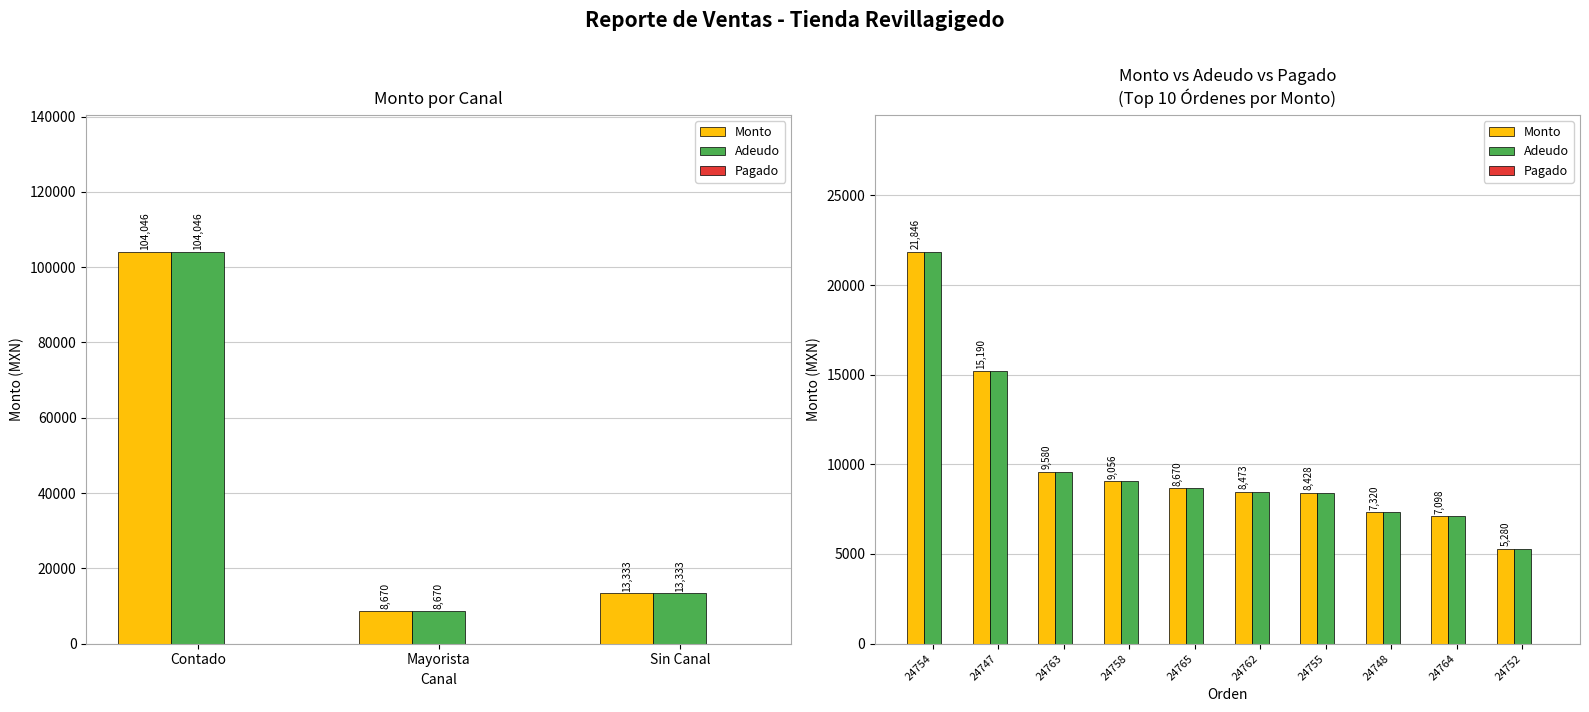

How many values in the Adeudo series are below 8670?

5